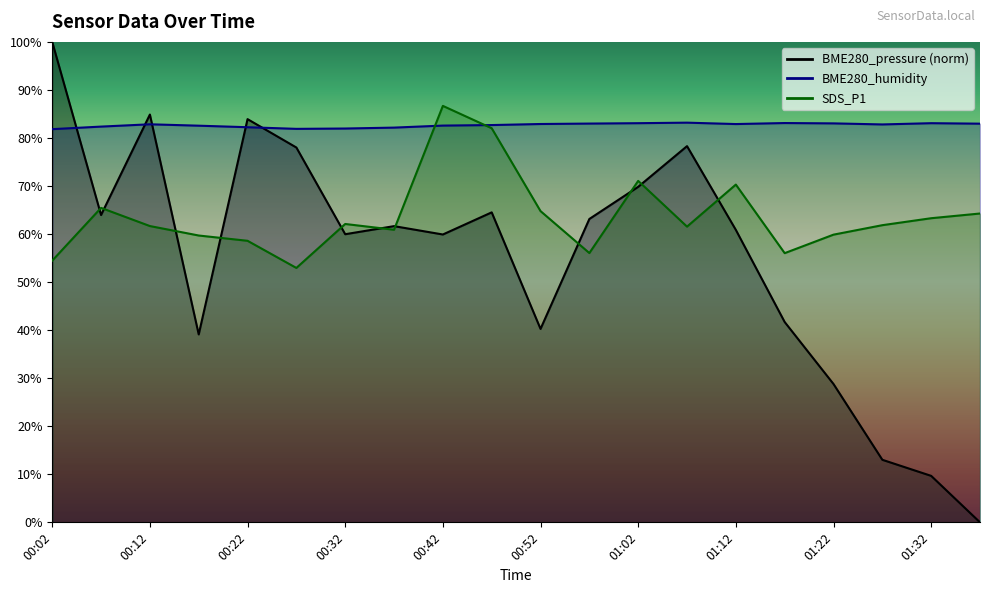

What is the greatest value displayed?

100.0